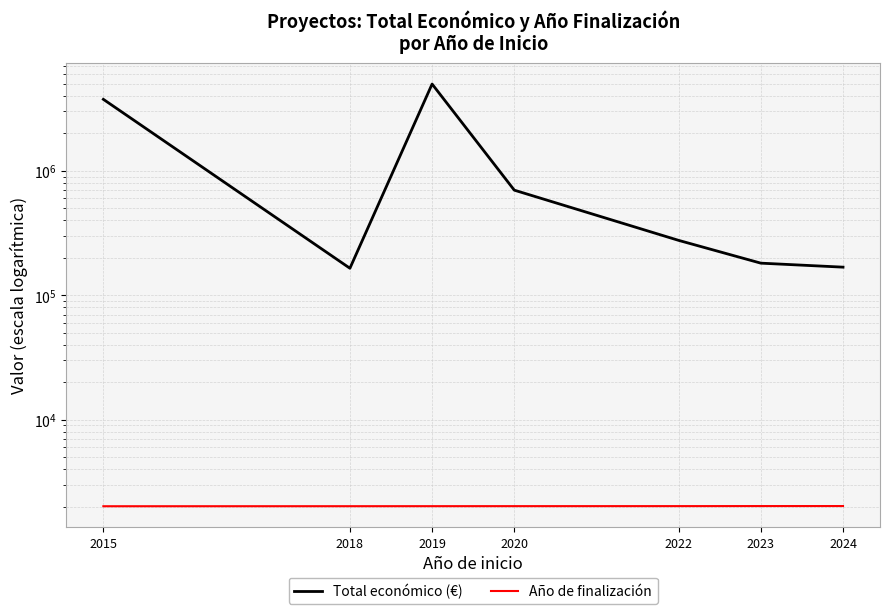

Which category has the highest value across all series?

2019